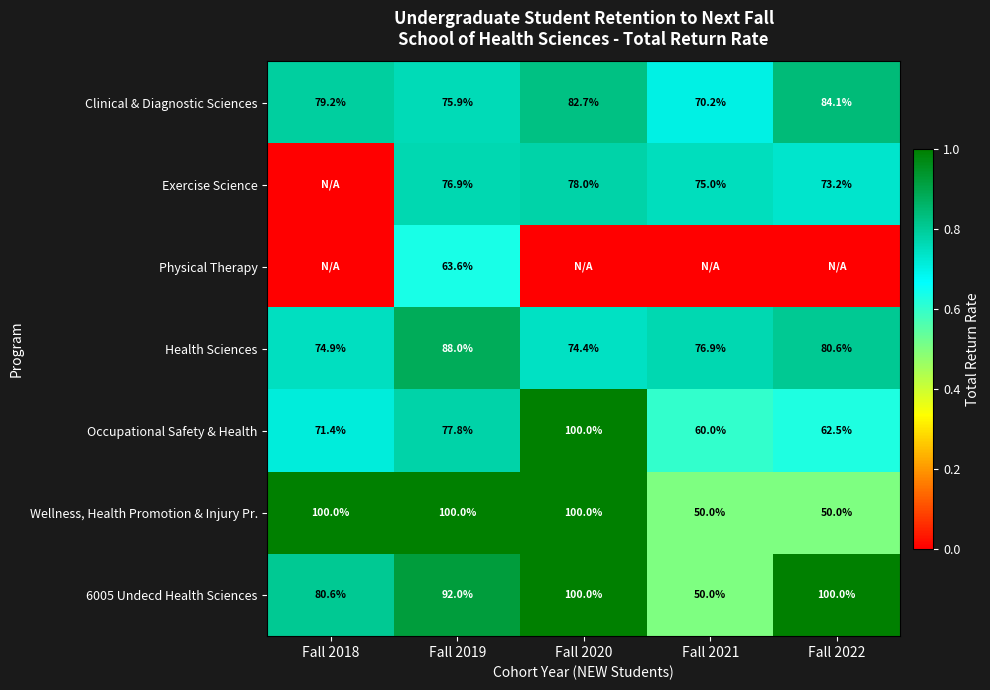

Between Fall 2020 and Fall 2022, which is larger?

Fall 2022